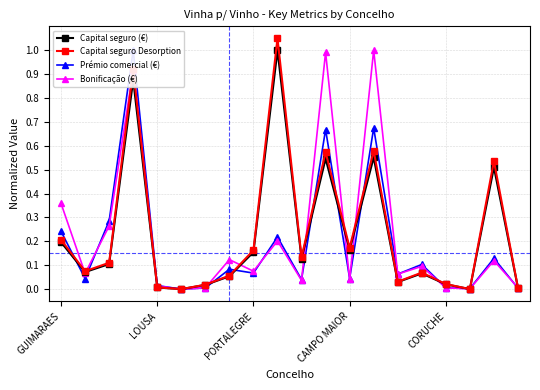

Which series ends up on top after the final intersection of Bonificação (€) and Capital seguro Desorption?

Bonificação (€)